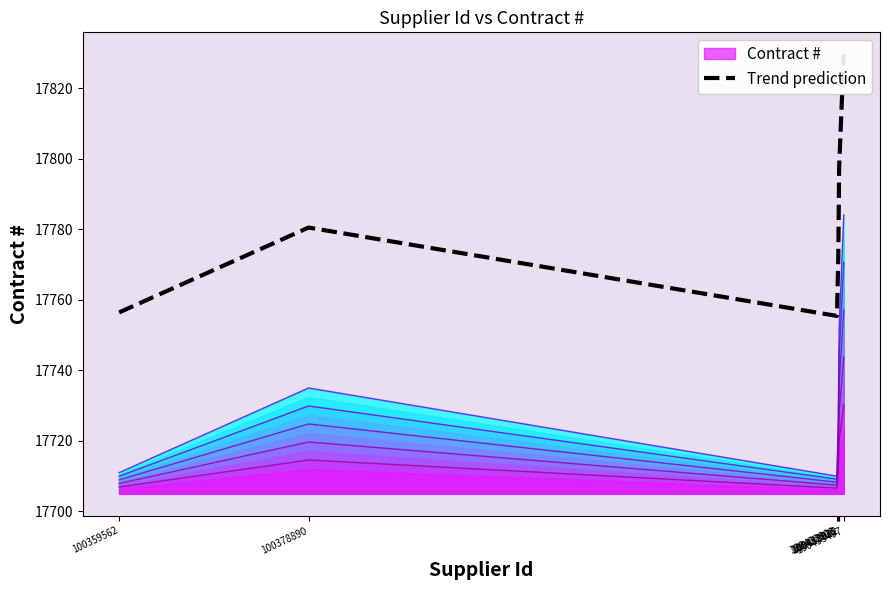

How many lines are shown in the chart?

1